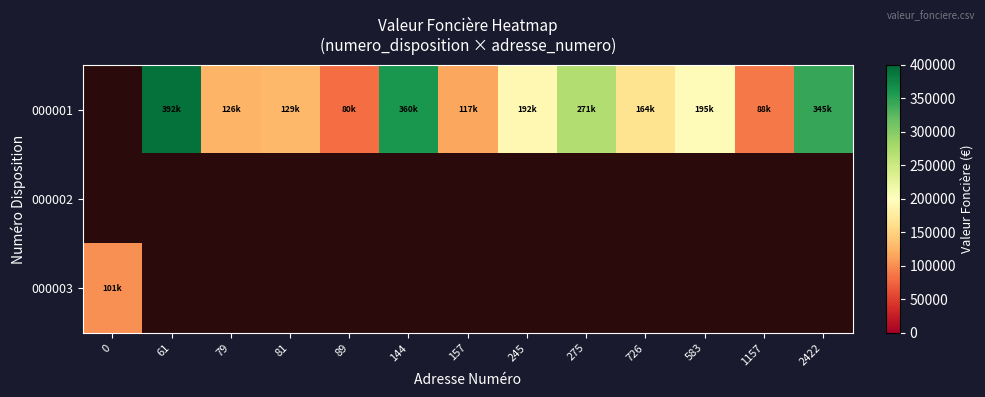

Which series changed the most between 61 and 79?

000001